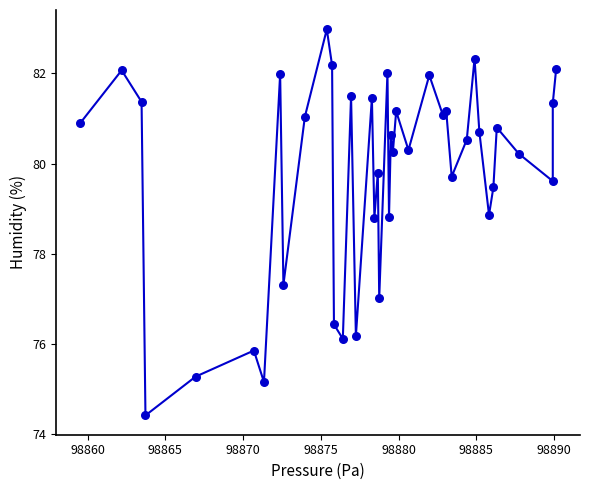

What Y value in the scatter plot is closest to 78?

77.3